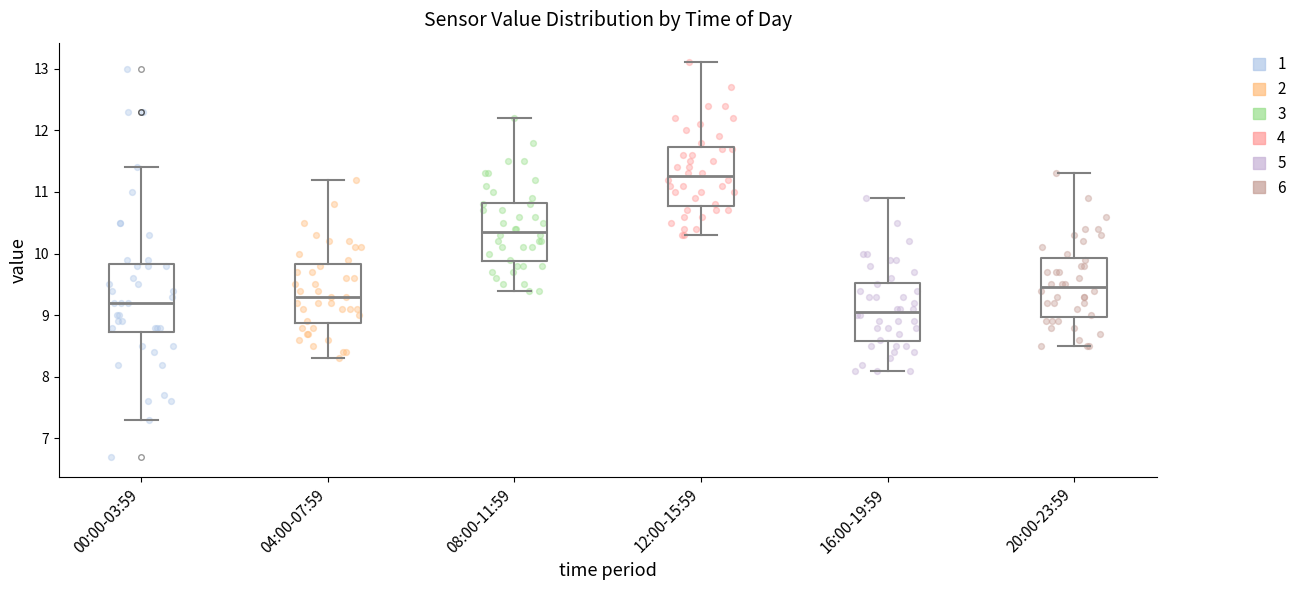

Reading left to right, read every box against the y-axis: the position of its median line, the range the box covers, and the ends of its whiskers. The values are not printed on the chart, so give them approximately, as read against the axis.

00:00-03:59: median 9.2, box 8.7 to 9.8, whiskers 7.3 to 11.4
04:00-07:59: median 9.3, box 8.9 to 9.8, whiskers 8.3 to 11.2
08:00-11:59: median 10.4, box 9.9 to 10.8, whiskers 9.4 to 12.2
12:00-15:59: median 11.3, box 10.8 to 11.7, whiskers 10.3 to 13.1
16:00-19:59: median 9.1, box 8.6 to 9.5, whiskers 8.1 to 10.9
20:00-23:59: median 9.5, box 9.0 to 9.9, whiskers 8.5 to 11.3